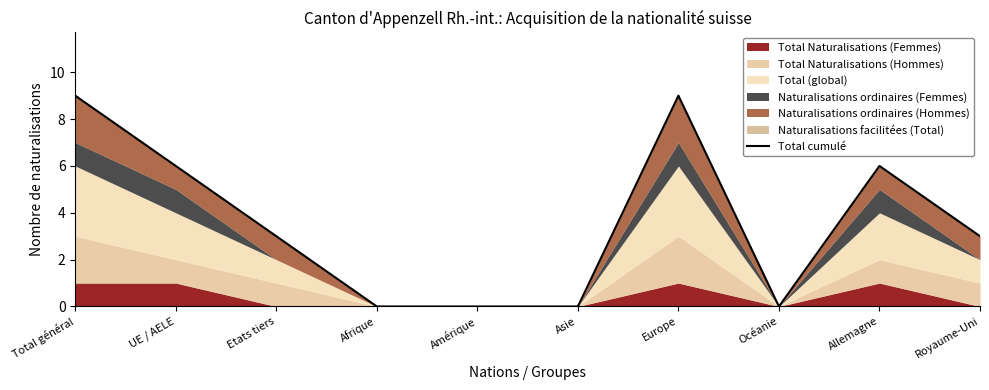

Where does the data first go above 3?

Total général